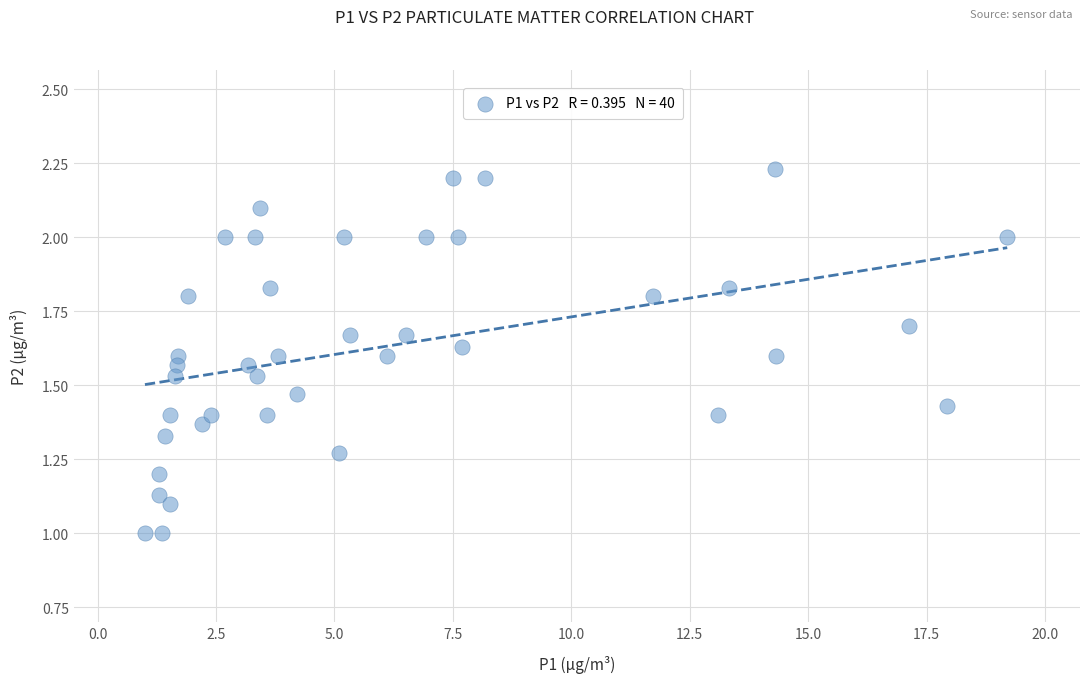

What is the range of Y values (max minus min)?

1.2